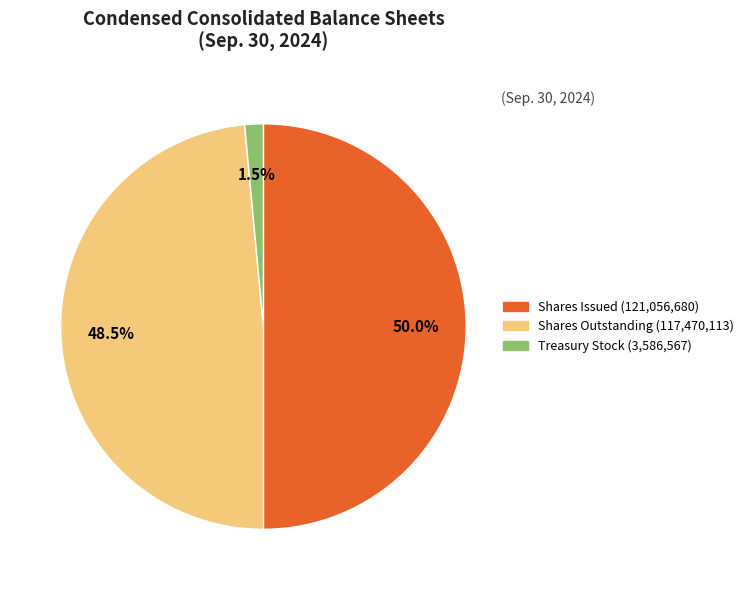

Which category has the biggest portion of the pie?

Common stock, shares issued